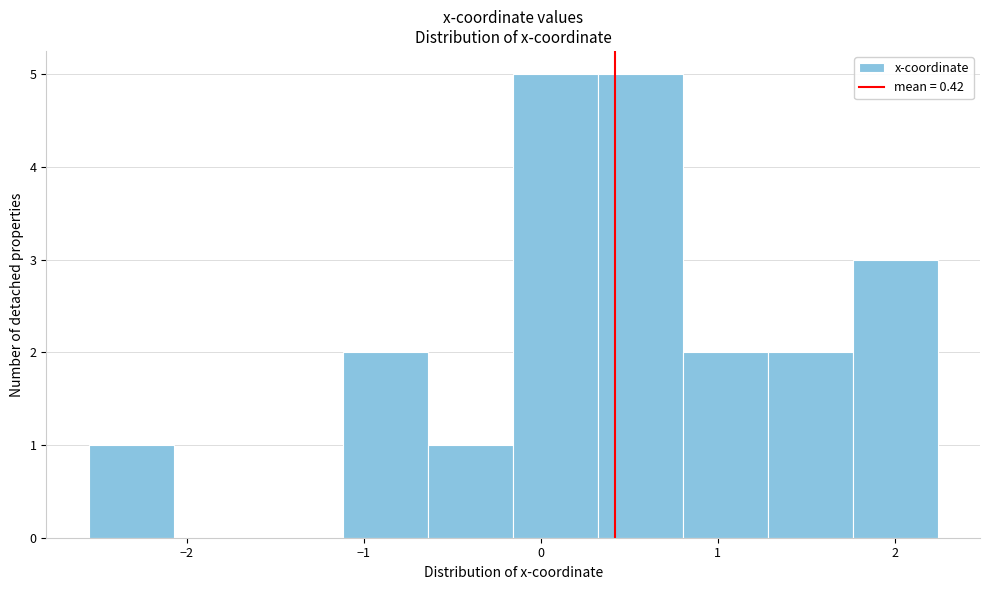

Reading left to right, list every bar in this chart as the range it spans on the x-axis followed by its height. Neither the bar edges nor the heights are printed on the chart, so give them approximately, as read against the axes.

-2.6 to -2.1: 1
-2.1 to -1.6: 0
-1.6 to -1.1: 0
-1.1 to -0.6: 2
-0.6 to -0.2: 1
-0.2 to 0.3: 5
0.3 to 0.8: 5
0.8 to 1.3: 2
1.3 to 1.8: 2
1.8 to 2.2: 3